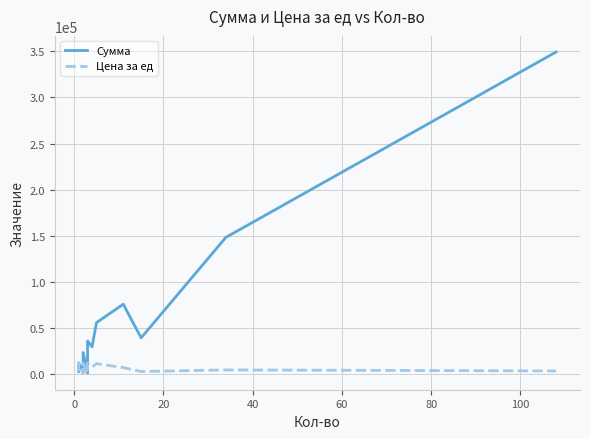

How many categories are shown in the chart?

17